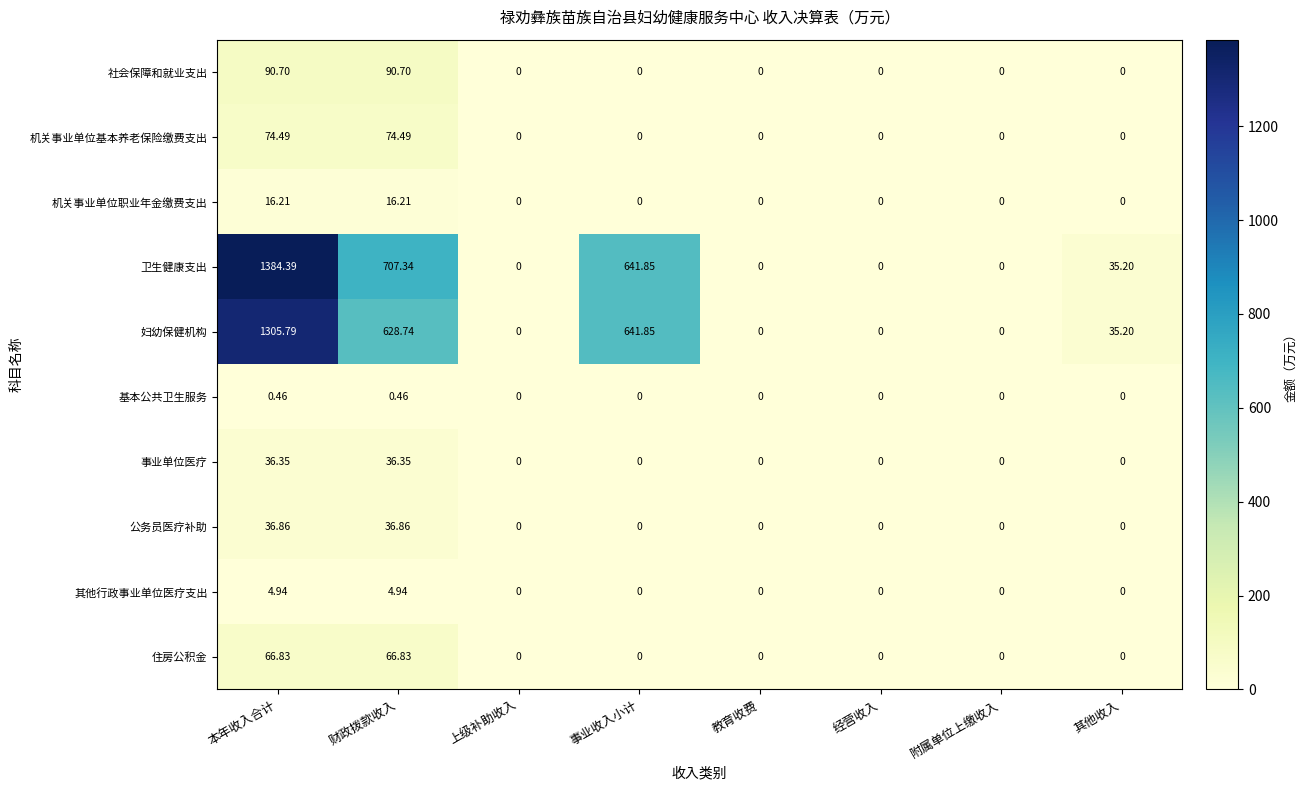

Which series has the widest spread of values?

卫生健康支出